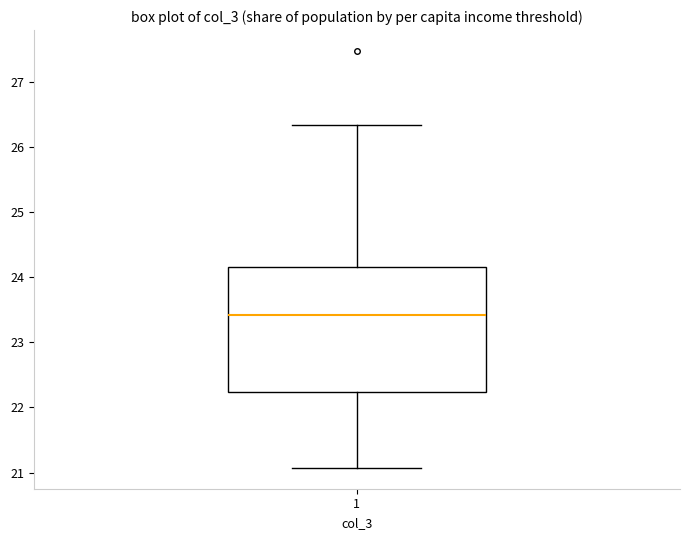

Transcribe this box plot: give where the median line is, the range the box spans, and where the two whiskers end, as read against the y-axis. The values are not printed on the chart, so give them approximately, as read against the axis.

median 23.4, box 22.2 to 24.2, whiskers 21.1 to 26.3